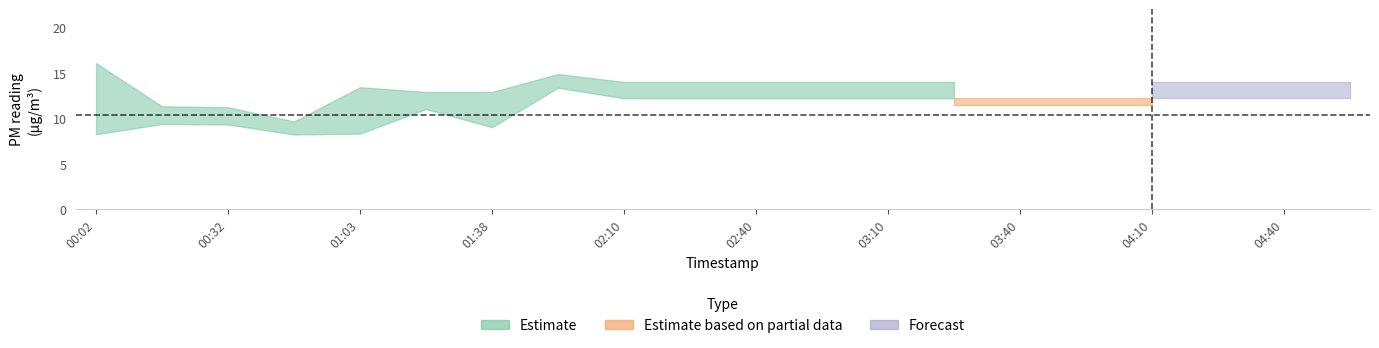

At which label does P1 first exceed 13?

01:55